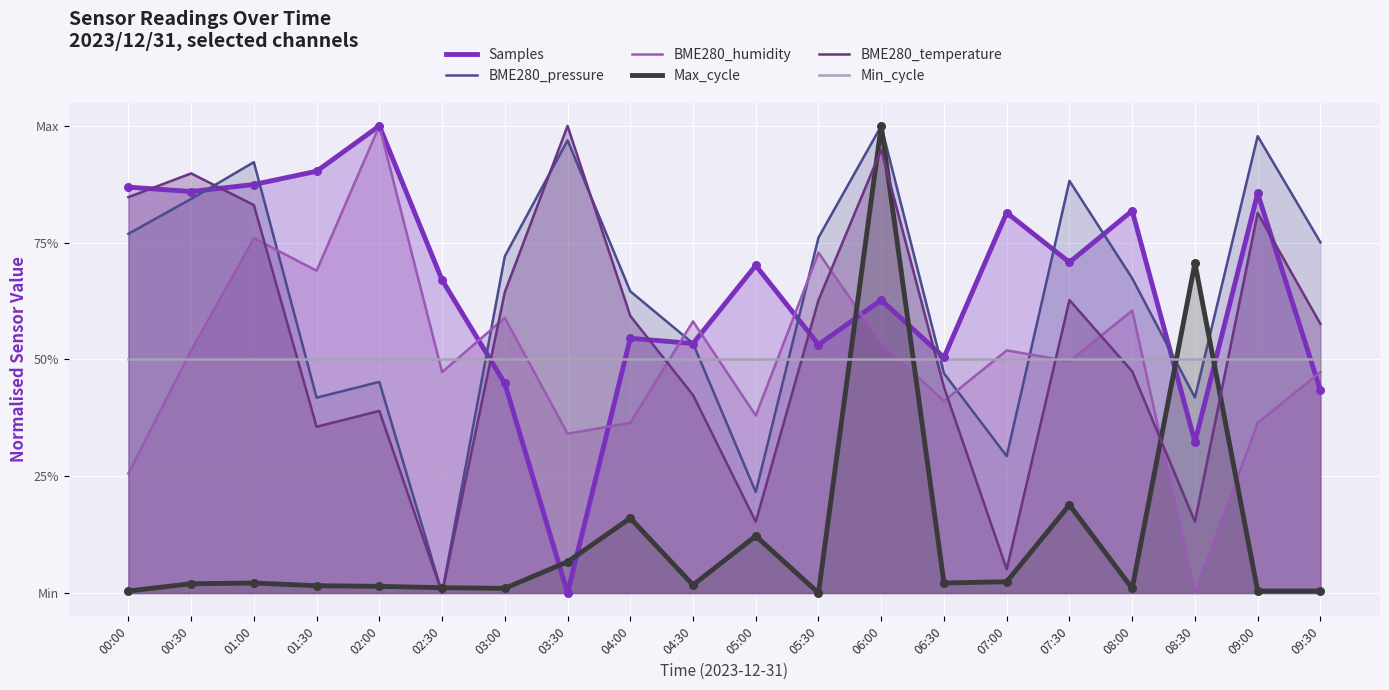

What are all the series names shown in the legend?

Samples, BME280_pressure, BME280_humidity, Max_cycle, BME280_temperature, Min_cycle